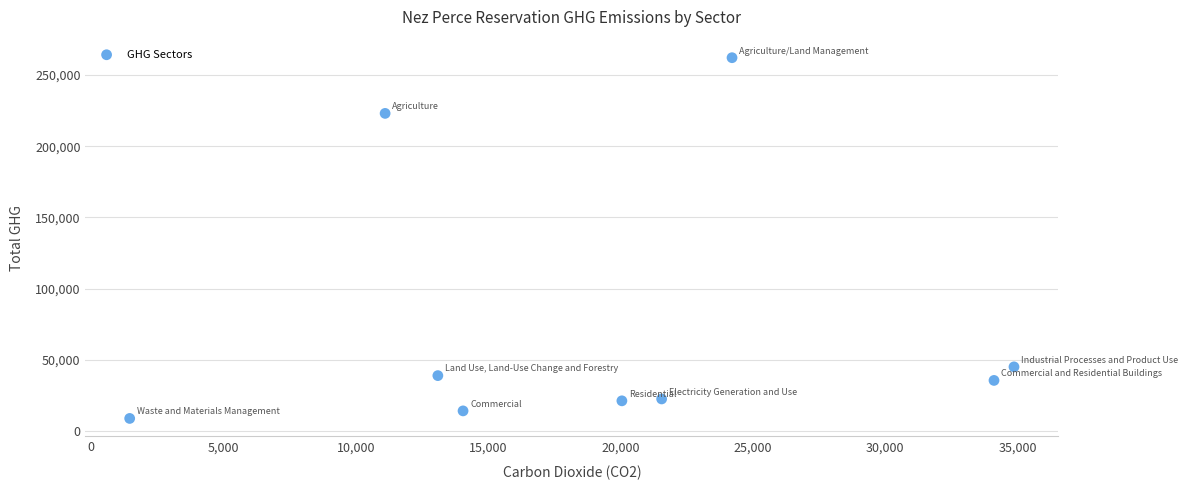

What Y value in the scatter plot is closest to 135539?

222988.6